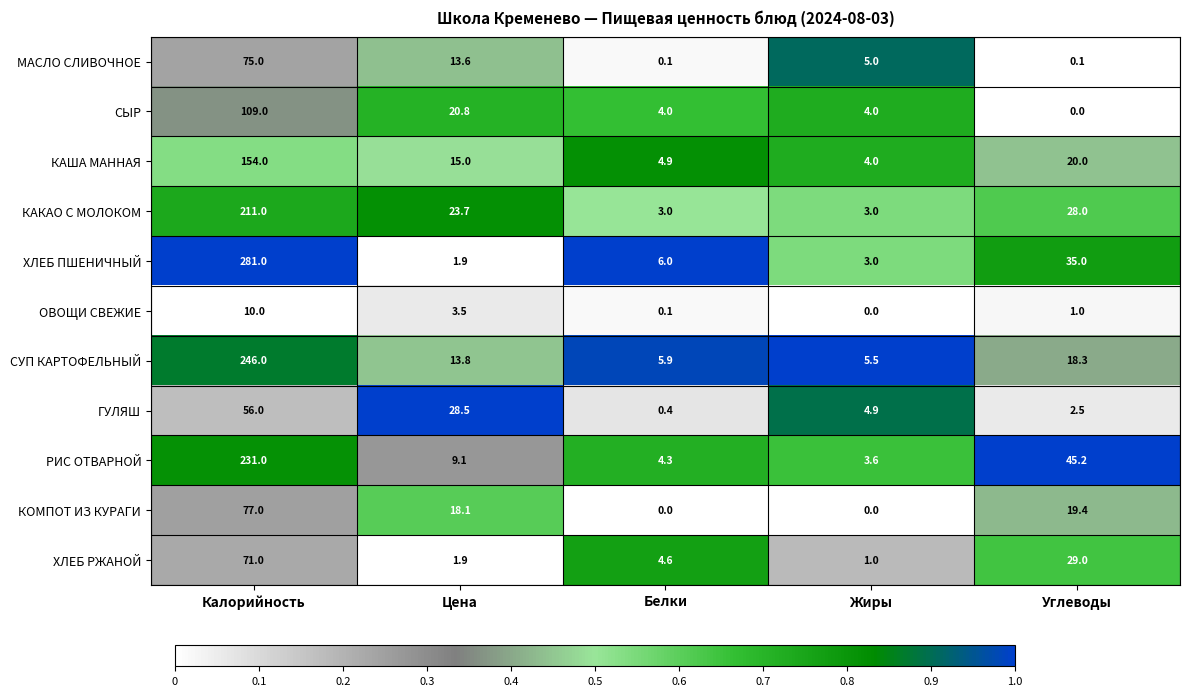

What is the highest value of the СЫР series?

109.0